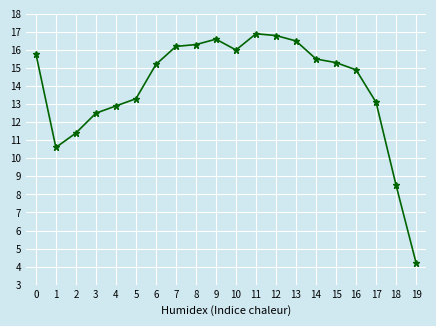

Is this an area chart (filled region under the line)?

No